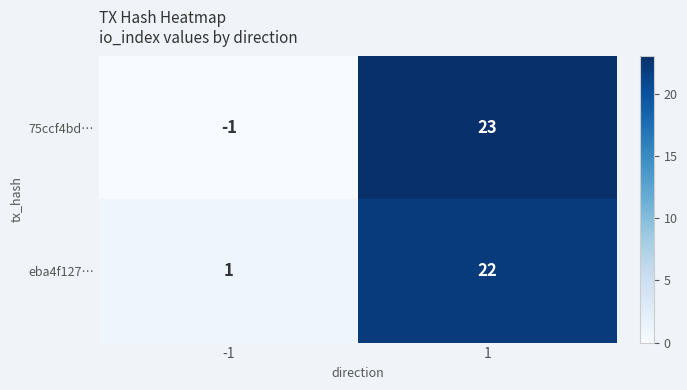

How many positive values does the 75ccf4bd… series have?

1